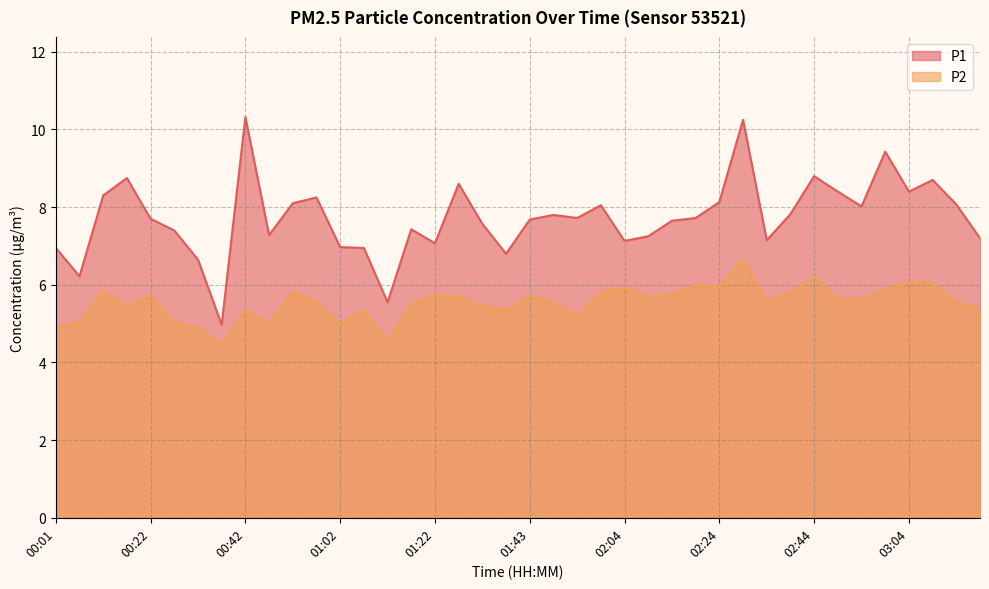

Which category has the lowest value in the P2 series?

00:37